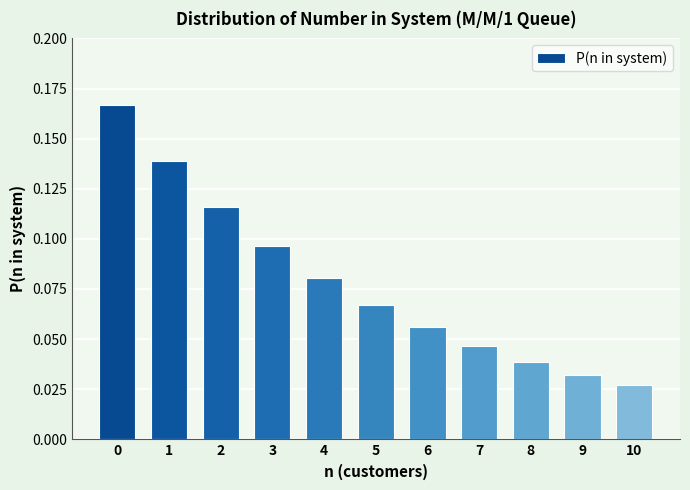

Which label corresponds to the smallest value in the chart?

10